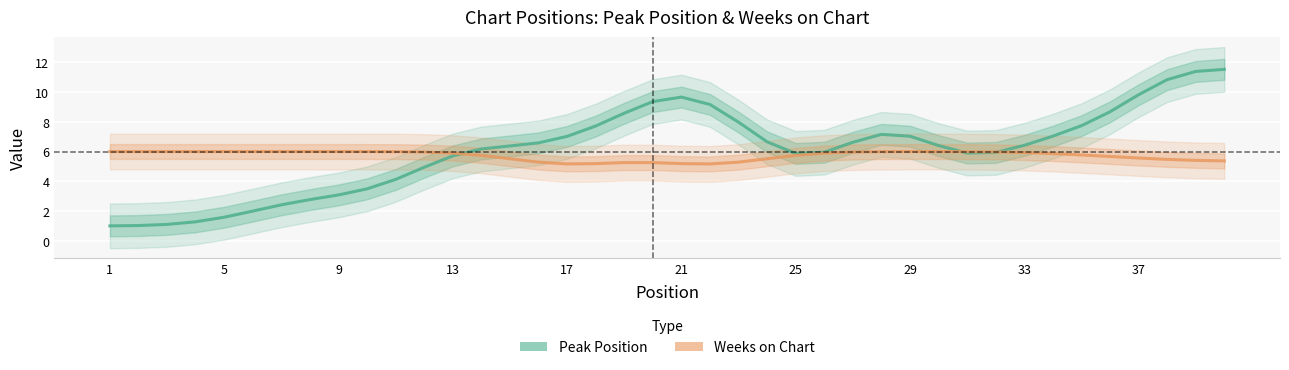

Which series ends up on top after the final intersection of Weeks on Chart and Peak Position?

Peak Position